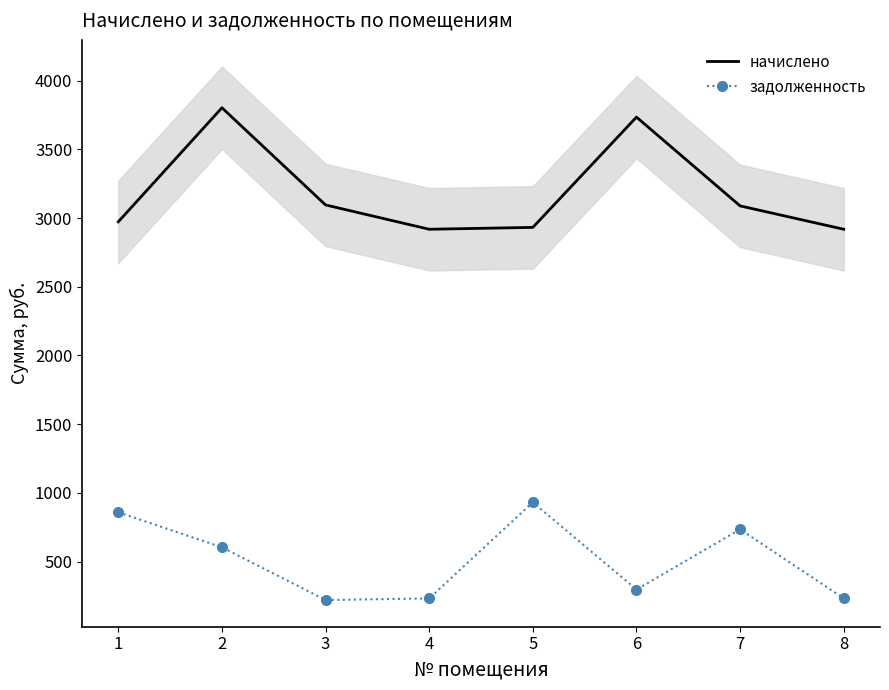

Is the value of начислено at 2 greater than the value of задолженность at 7?

Yes